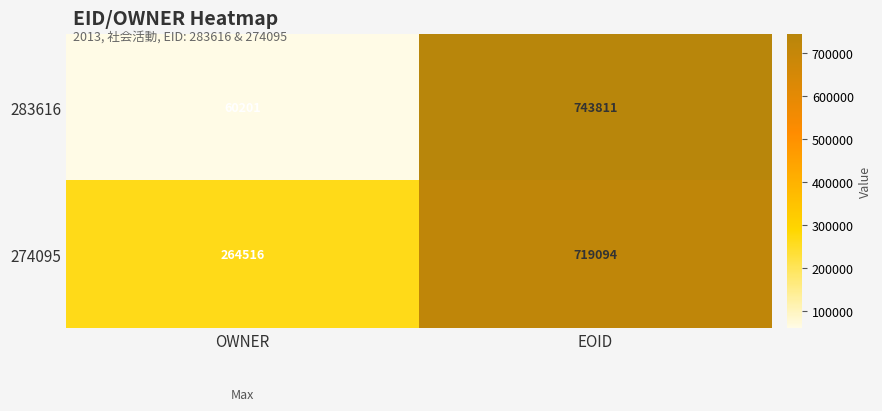

What is the spread (max minus min) of values at EOID?

24717